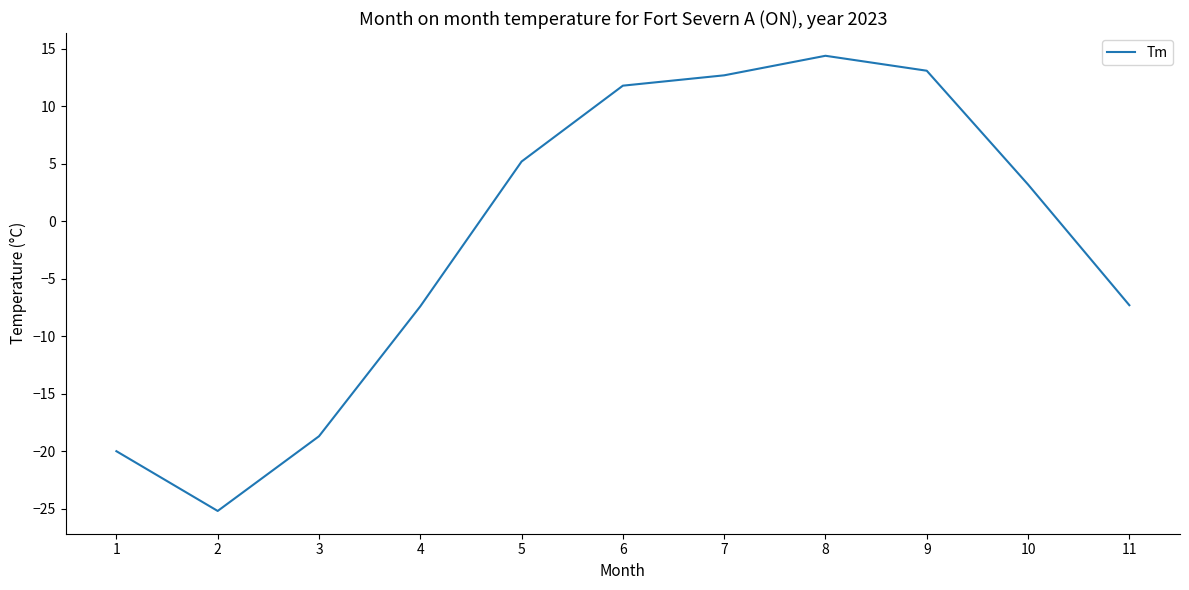

How many values exceed 3?

6